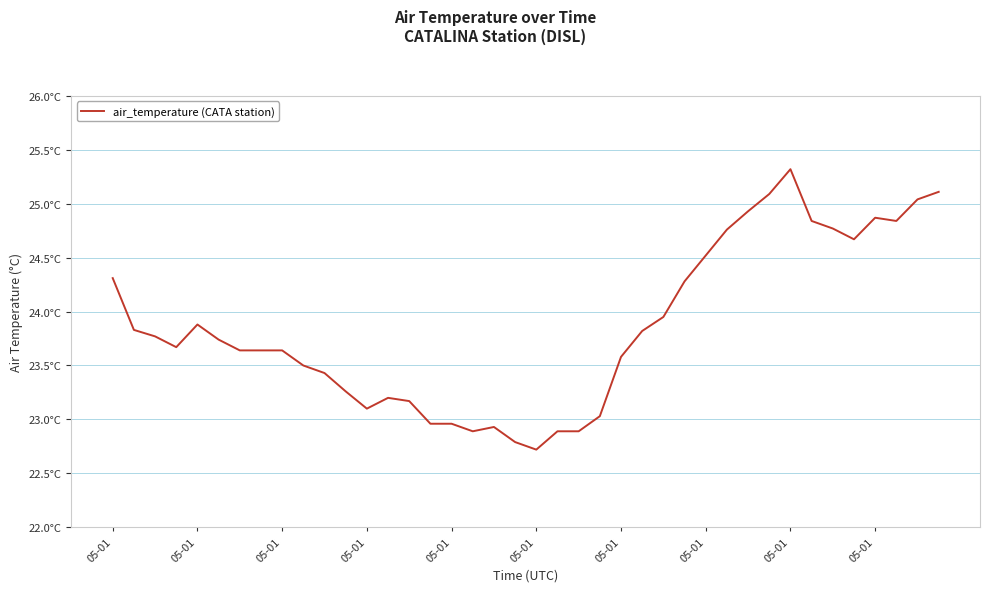

How many interior local valleys (lower than both neighbors) does the data have?

6